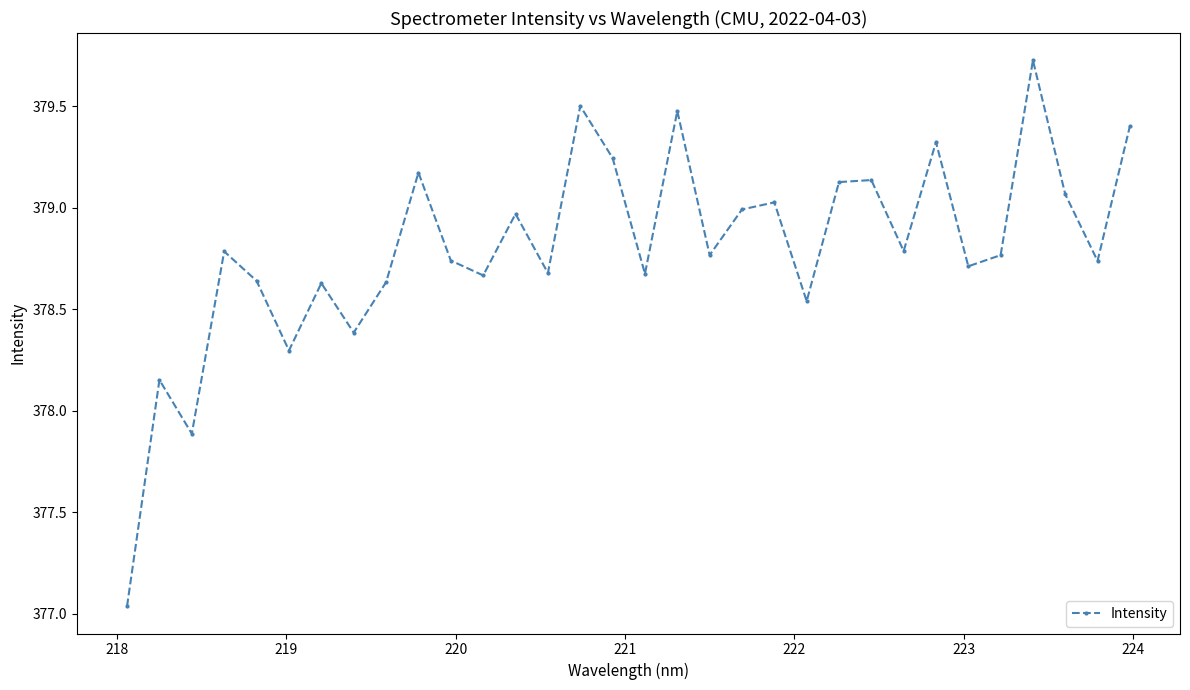

What is the difference between the maximum and minimum values?

2.7